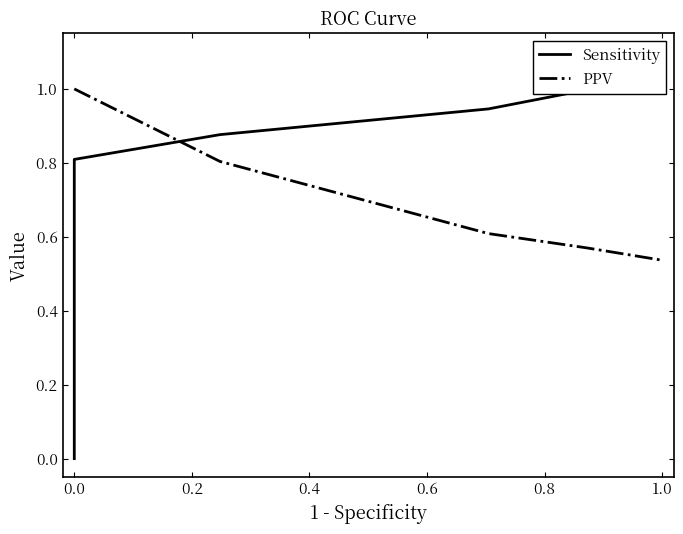

What is the minimum value for PPV?

0.5